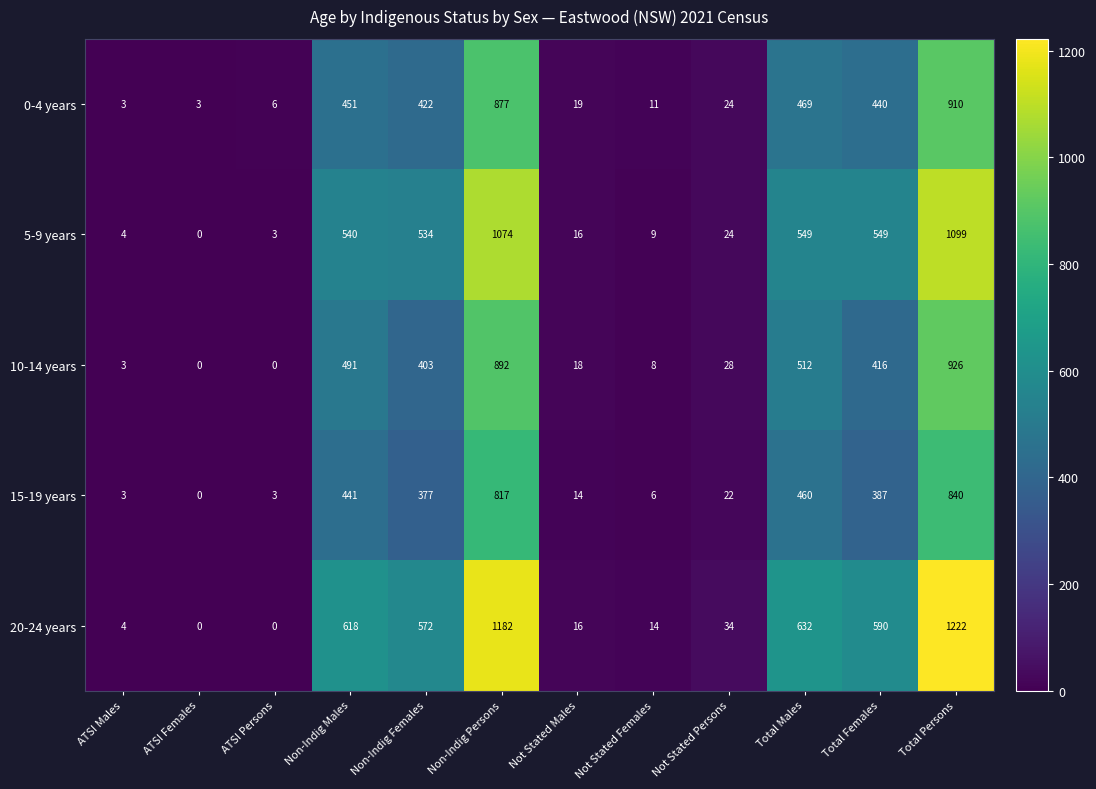

What is the maximum value shown in the chart?

1222